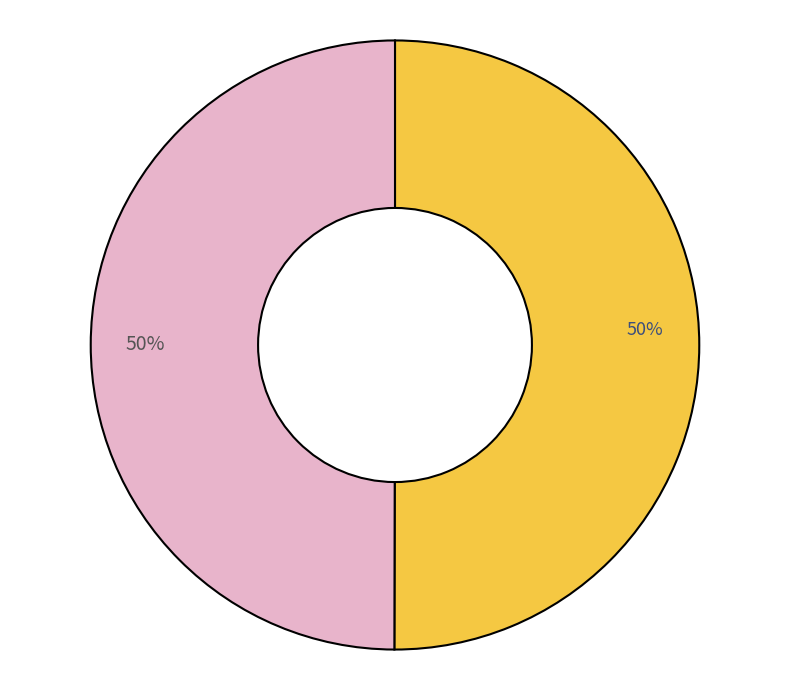

To the nearest percent, what is the average slice percentage?

50%